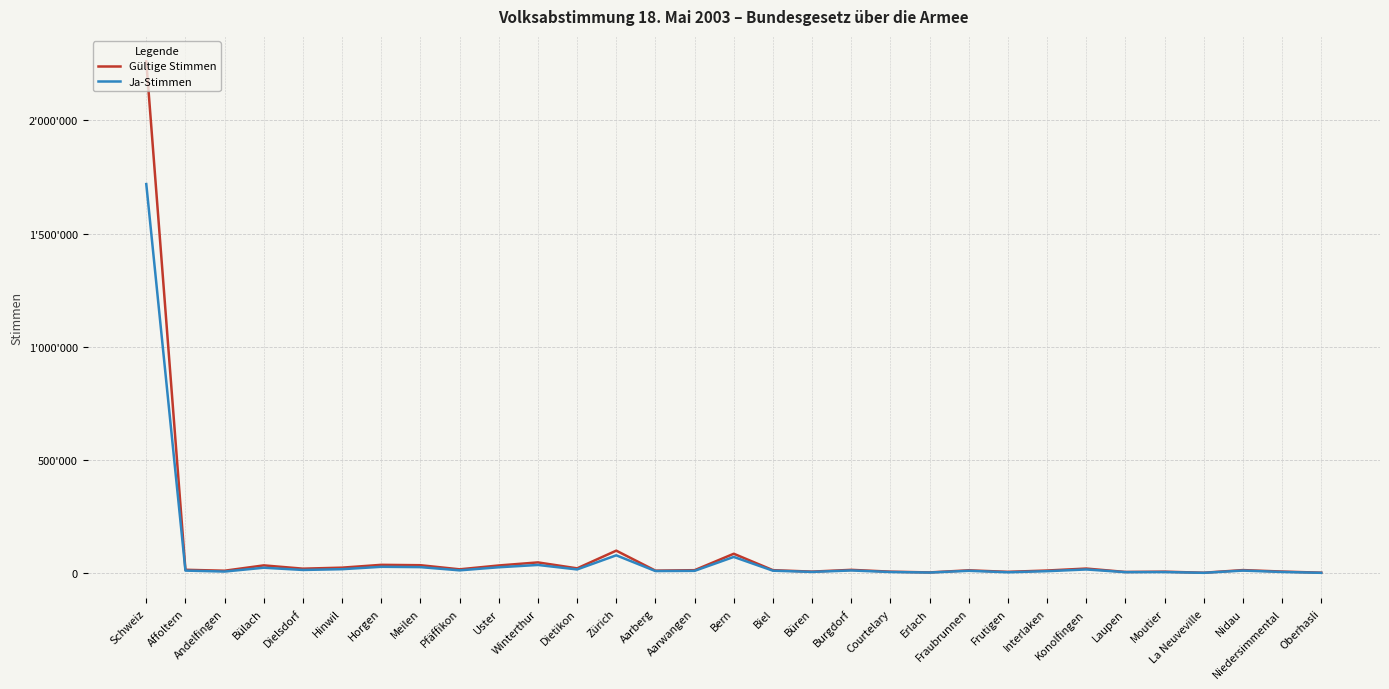

At which label does Ja-Stimmen first exceed 11432?

Schweiz